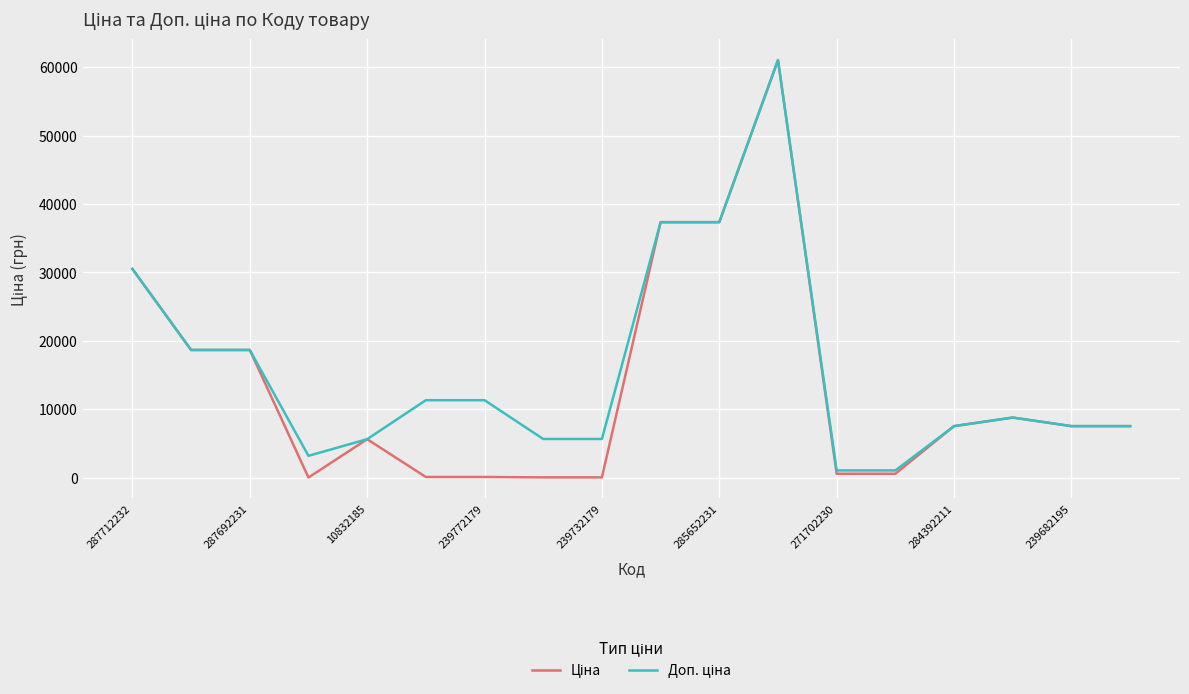

Does the chart have visible grid lines?

Yes